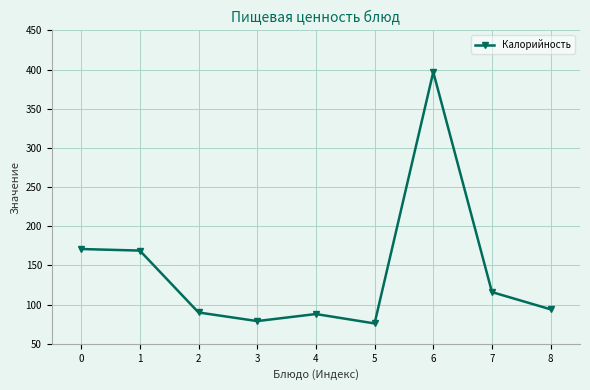

How many points are lower than both their immediate neighbors (excluding endpoints)?

2